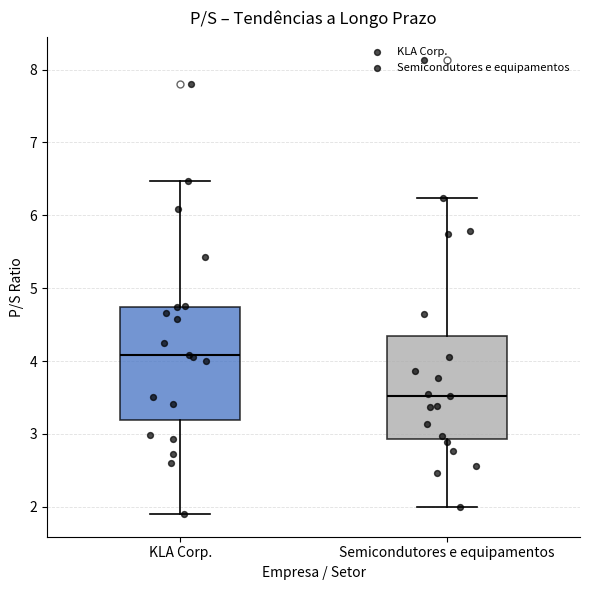

Reading left to right, transcribe this box plot: for each box, give where its median line is, the range the box spans, and where its two whiskers end, as read against the y-axis. The values are not printed on the chart, so give them approximately, as read against the axis.

KLA Corp.: median 4.1, box 3.2 to 4.7, whiskers 1.9 to 6.5
Semicondutores e equipamentos: median 3.5, box 2.9 to 4.4, whiskers 2.0 to 6.2